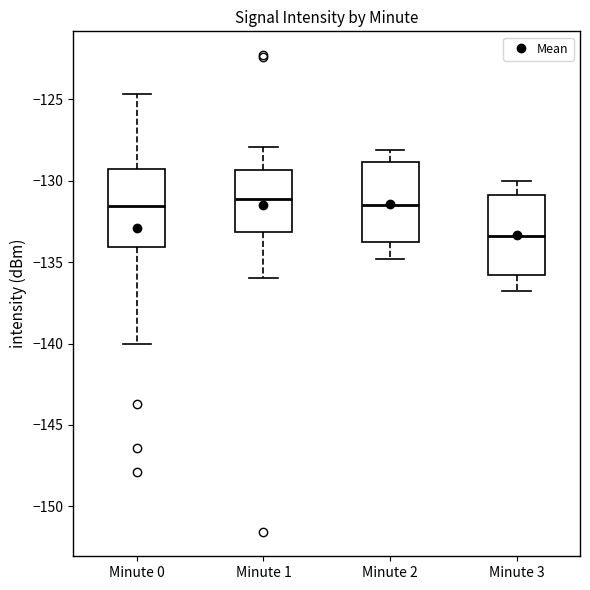

Reading left to right, read every box against the y-axis: the position of its median line, the range the box covers, and the ends of its whiskers. The values are not printed on the chart, so give them approximately, as read against the axis.

Minute 0: median -131.5, box -134.0 to -129.5, whiskers -140.0 to -124.5
Minute 1: median -131.0, box -133.0 to -129.5, whiskers -136.0 to -128.0
Minute 2: median -131.5, box -134.0 to -129.0, whiskers -135.0 to -128.0
Minute 3: median -133.5, box -136.0 to -131.0, whiskers -137.0 to -130.0